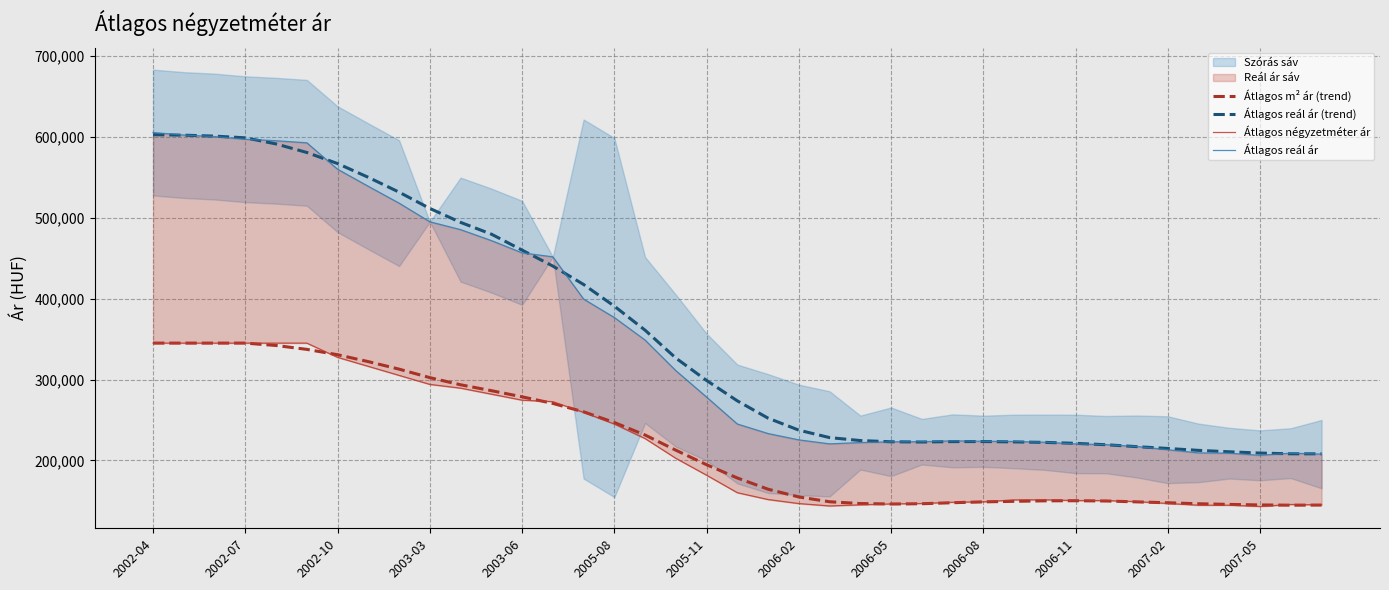

Reading left to right, what are all the values shown in this chart?

Átlagos m² ár (trend): 345000.0	345000.0	345000.0	345000.0	342061.7	337267.3	330616.8	322110.3	312830.0	302312.8	293497.2	286230.2	278609.7	270441.7	260055.8	246841.2	231377.7	212617.2	194659.8	178274.5	164388.3	154799.0	148883.0	146659.2	146095.2	146449.5	147697.0	148731.7	149426.0	150027.8	150154.8	149821.7	148724.8	147615.0	146400.5	145594.8	144932.7	144643.8	144796.0
Átlagos reál ár (trend): 602622.0	602074.3	600900.3	598785.5	591224.7	580659.5	566948.2	549936.7	531624.8	511483.0	494256.7	479729.5	459968.2	440243.7	417489.8	390688.7	360971.5	326528.0	298816.0	273610.0	252223.3	237402.5	228186.8	224538.5	223034.7	222750.5	223244.3	223314.5	222879.5	222273.7	221105.0	219360.5	217005.5	214748.5	212398.8	210648.2	209078.5	208170.0	208116.8
Átlagos négyzetméter ár: 345000.0	345000.0	345000.0	345000.0	345000.0	345000.0	327370.0	316234.0	305097.0	293961.0	289318.0	281897.0	274476.0	272632.0	259374.0	244953.0	227003.0	202609.0	181695.0	160069.0	151630.0	146641.0	143686.0	145073.0	146199.0	146726.0	148246.0	148767.0	151171.0	151281.0	150365.0	150337.0	149008.0	146768.0	144590.0	144622.0	143078.0	145503.0	145035.0
Átlagos reál ár: 605323.0	602219.0	600324.0	597038.0	595175.0	592634.0	559958.0	538828.0	518056.0	494969.0	485304.0	471783.0	456600.0	451665.0	399488.0	376622.0	348781.0	310976.0	278297.0	245004.0	233216.0	225386.0	220461.0	222051.0	223003.0	223114.0	224193.0	223681.0	223424.0	222472.0	220393.0	219479.0	217181.0	213214.0	209294.0	208930.0	206295.0	208975.0	207763.0